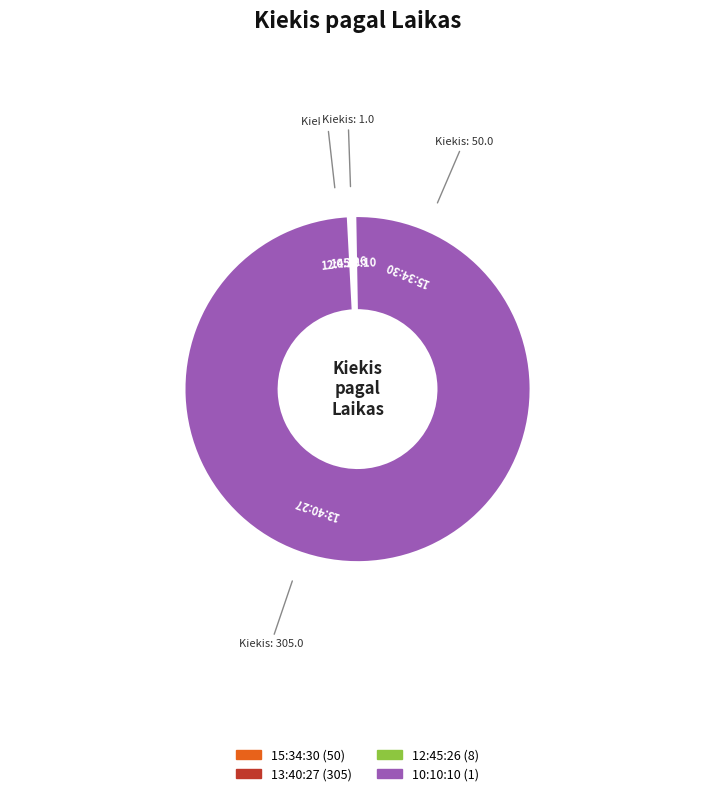

To the nearest percent, what is the difference between the 13:40:27 and 12:45:26 slice percentages?

82%